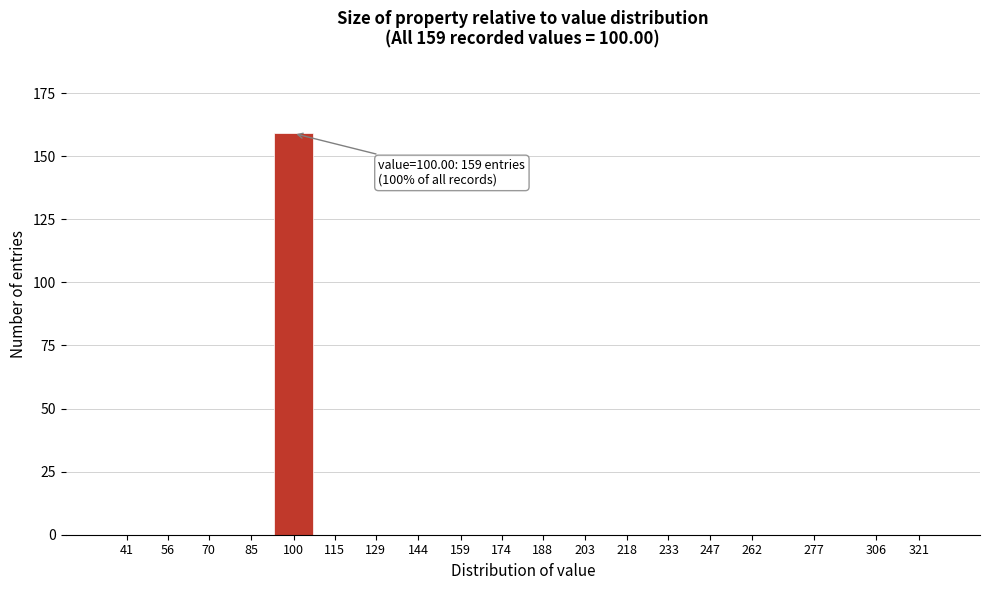

Reading left to right, list all the values displayed in this chart.

41=0	56=0	70=0	85=0	100=159	115=0	129=0	144=0	159=0	174=0	188=0	203=0	218=0	233=0	247=0	262=0	277=0	306=0	321=0